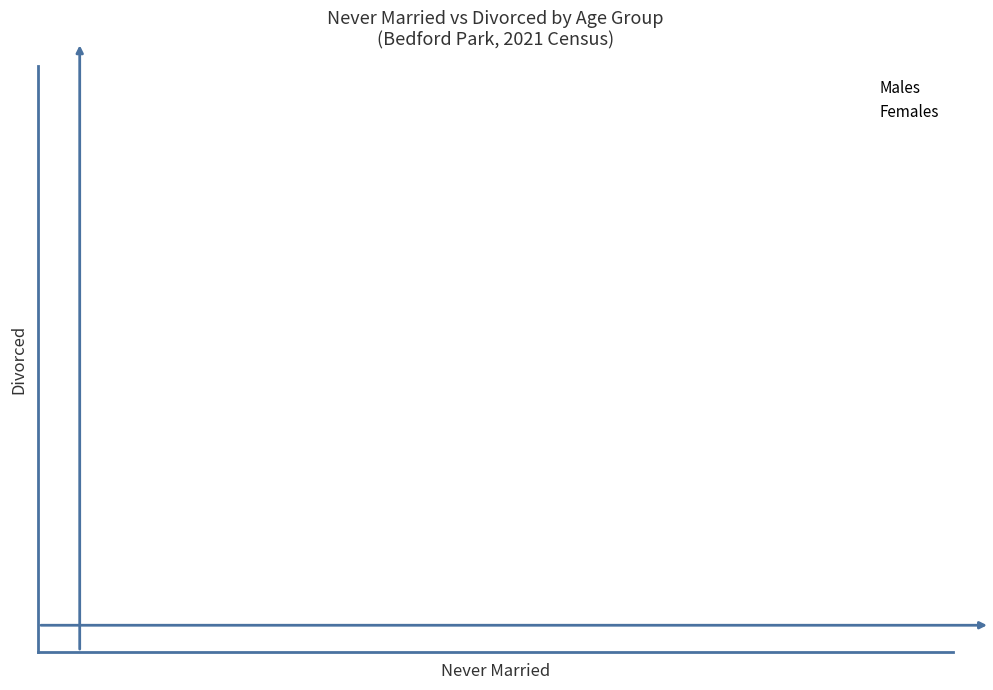

What are all the series names shown in the legend?

Males, Females